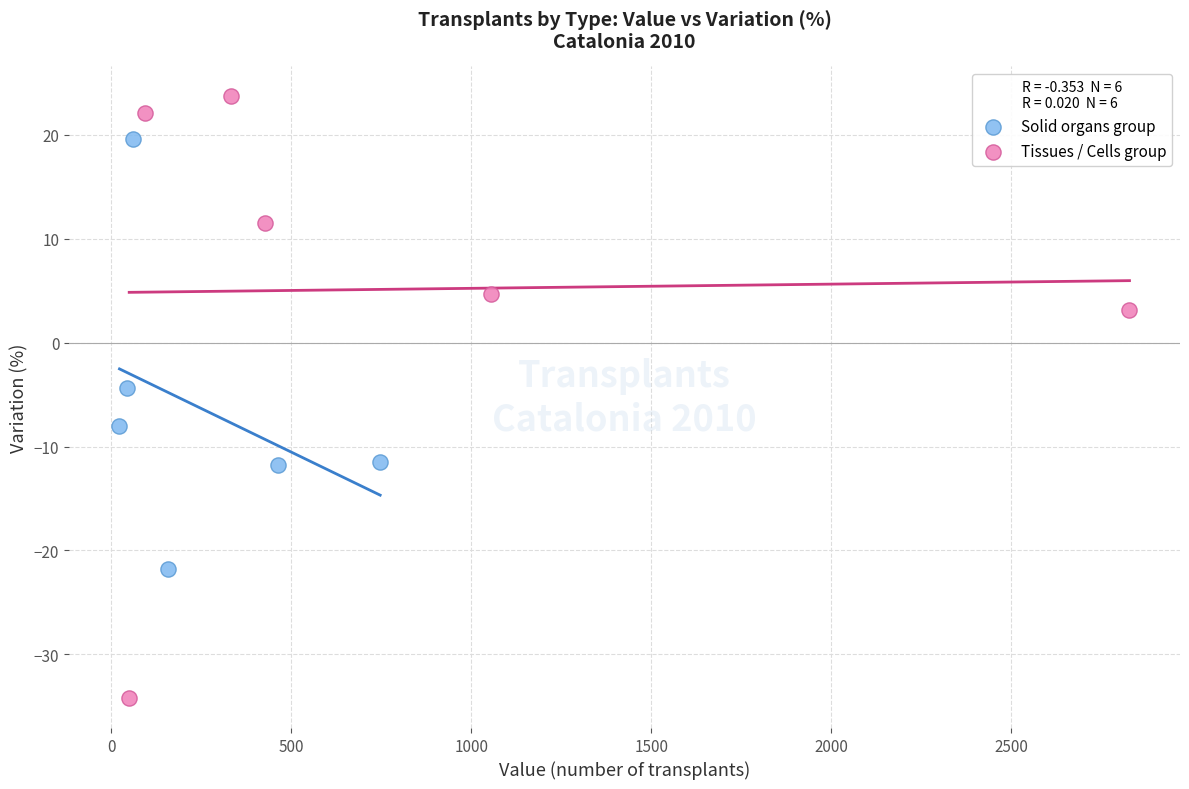

Which series has the largest Y range (max minus min)?

Tissues / Cells group